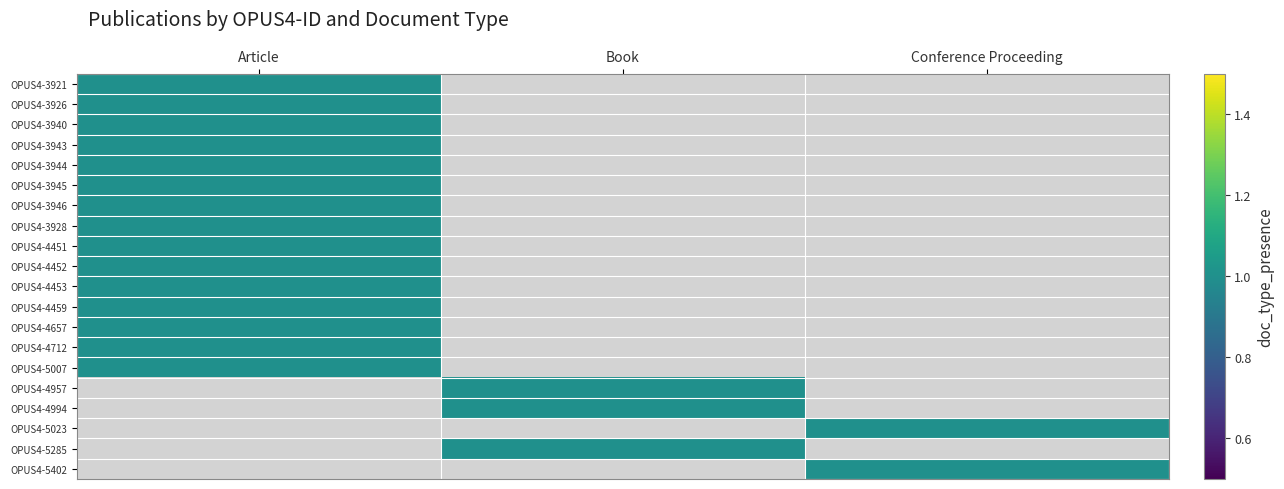

Which series has the widest spread of values?

Article